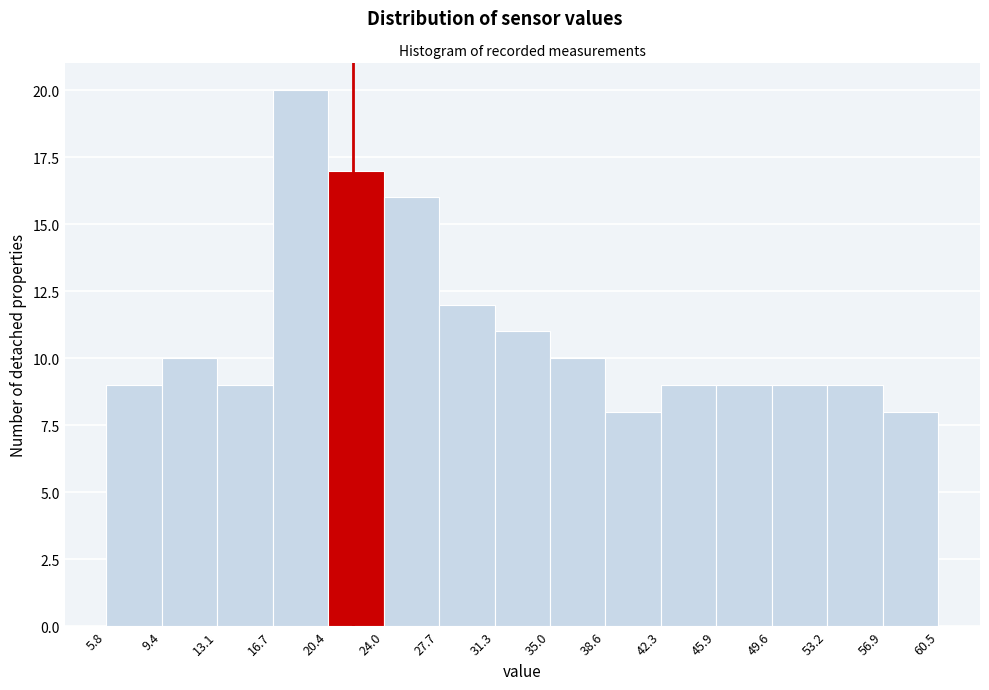

Reading left to right, transcribe this chart: for each bar, give the range it covers on the x-axis and its height. The values are not printed on the chart, so give them approximately, as read against the axis.

5.8 to 9.4: 9
9.4 to 13.1: 10
13.1 to 16.7: 9
16.7 to 20.4: 20
20.4 to 24.0: 17
24.0 to 27.7: 16
27.7 to 31.3: 12
31.3 to 35.0: 11
35.0 to 38.6: 10
38.6 to 42.3: 8
42.3 to 45.9: 9
45.9 to 49.6: 9
49.6 to 53.2: 9
53.2 to 56.9: 9
56.9 to 60.5: 8